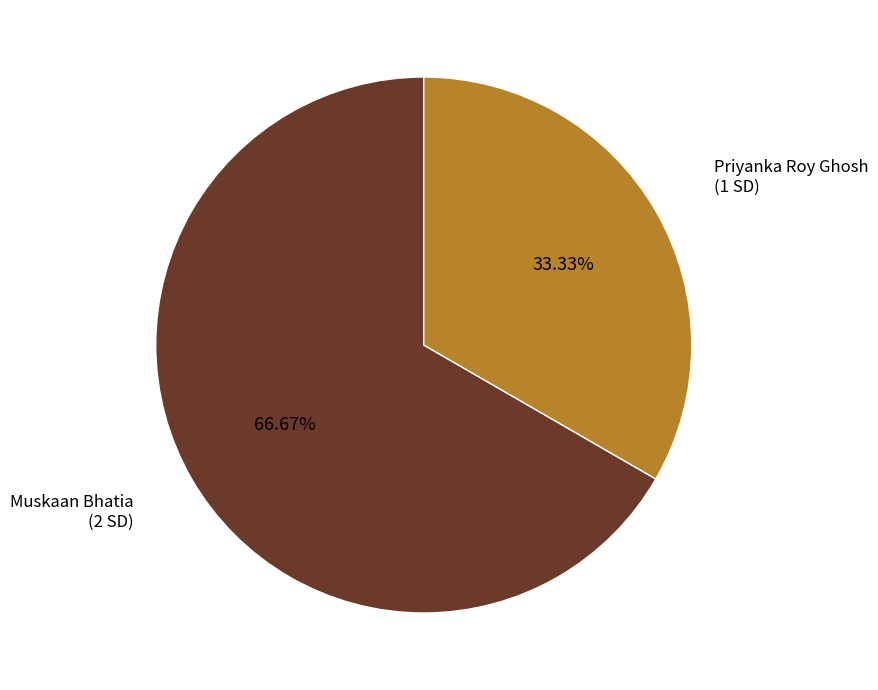

Count the number of slices in the pie.

2